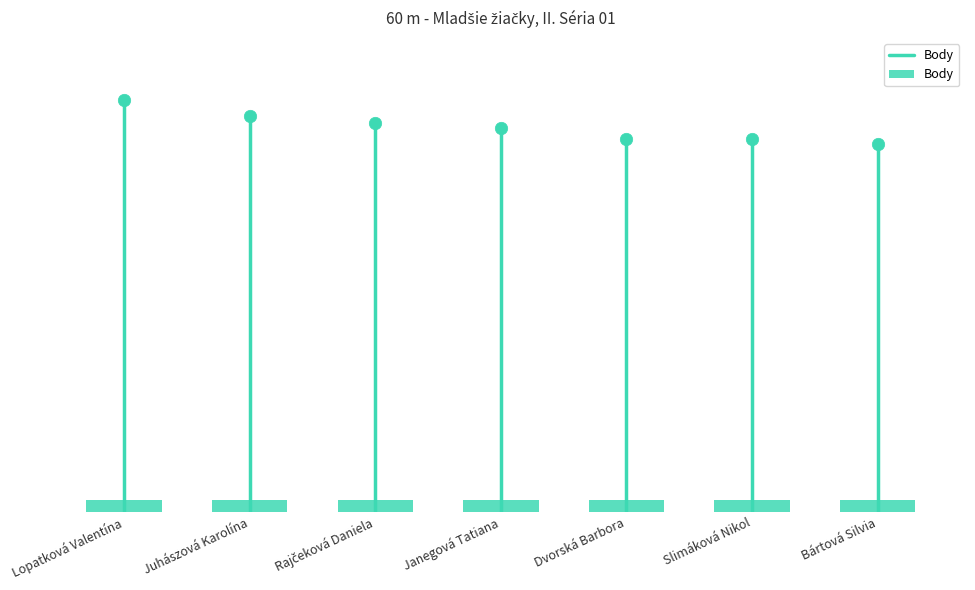

Approximately how many times larger is the value at Juhászová Karolína compared to Dvorská Barbora?

1.1